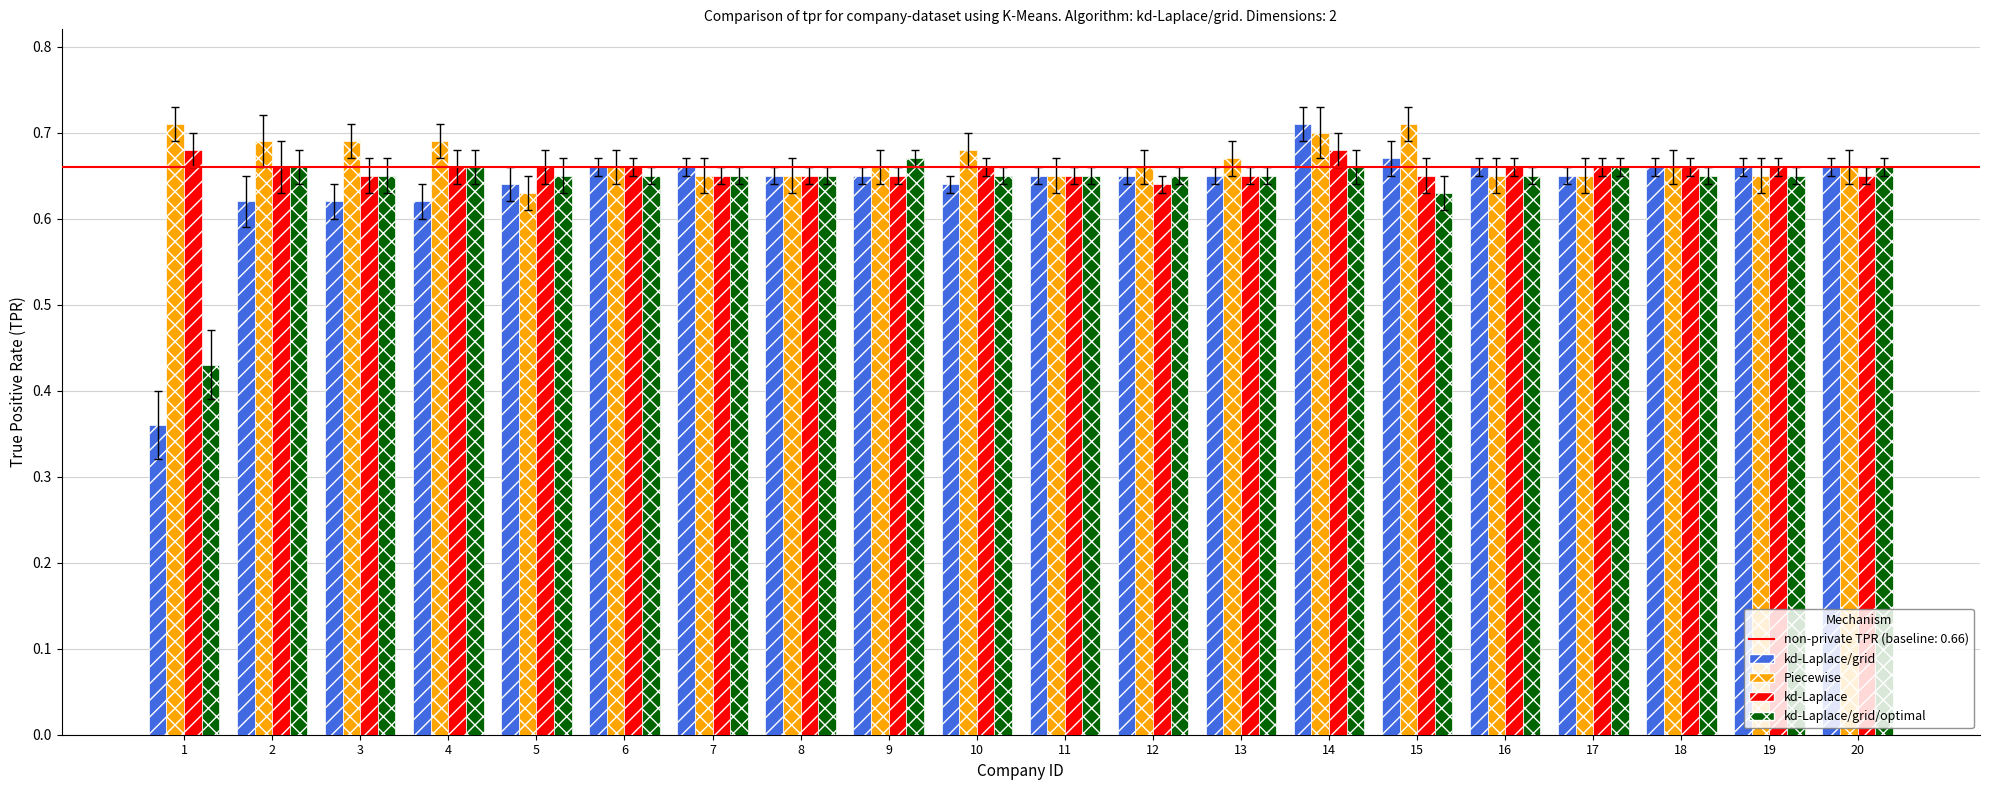

True or false: kd-Laplace/grid has a value of 0.9 at 17.

False